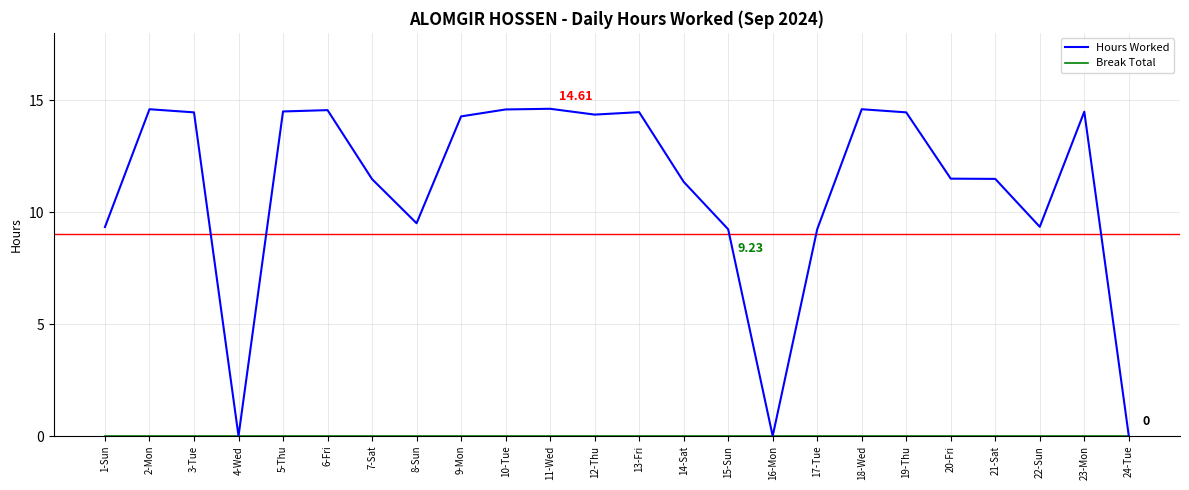

What position from the right is 22-Sun?

3